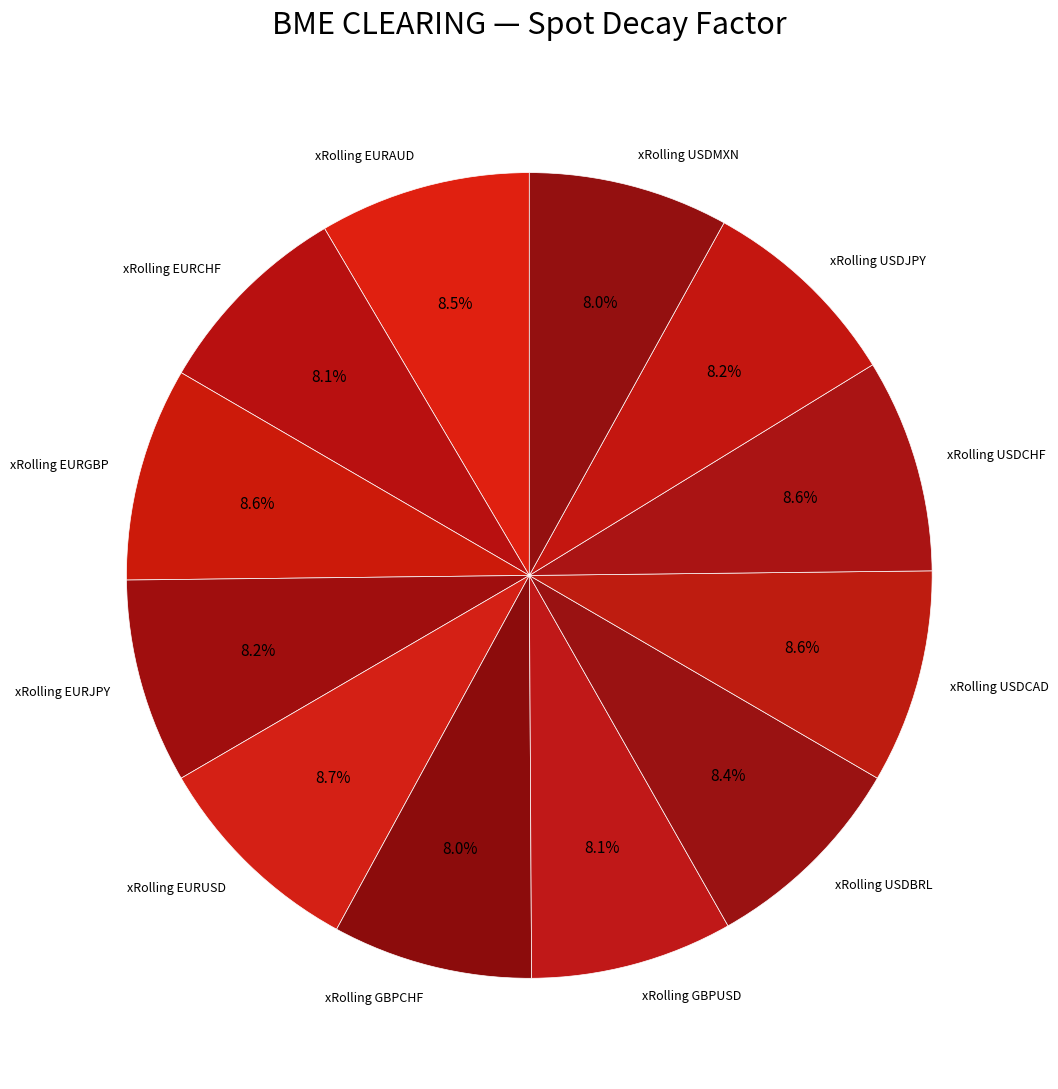

How many slices are in this pie chart?

12